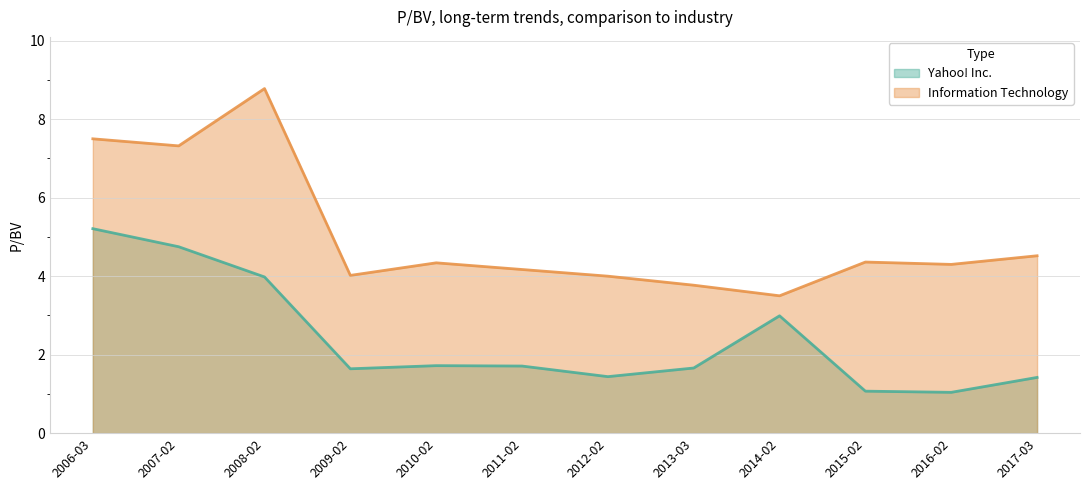

Rank the categories by Yahoo! Inc. value from lowest to highest.

2016-02, 2015-02, 2017-03, 2012-02, 2009-02, 2013-03, 2011-02, 2010-02, 2014-02, 2008-02, 2007-02, 2006-03